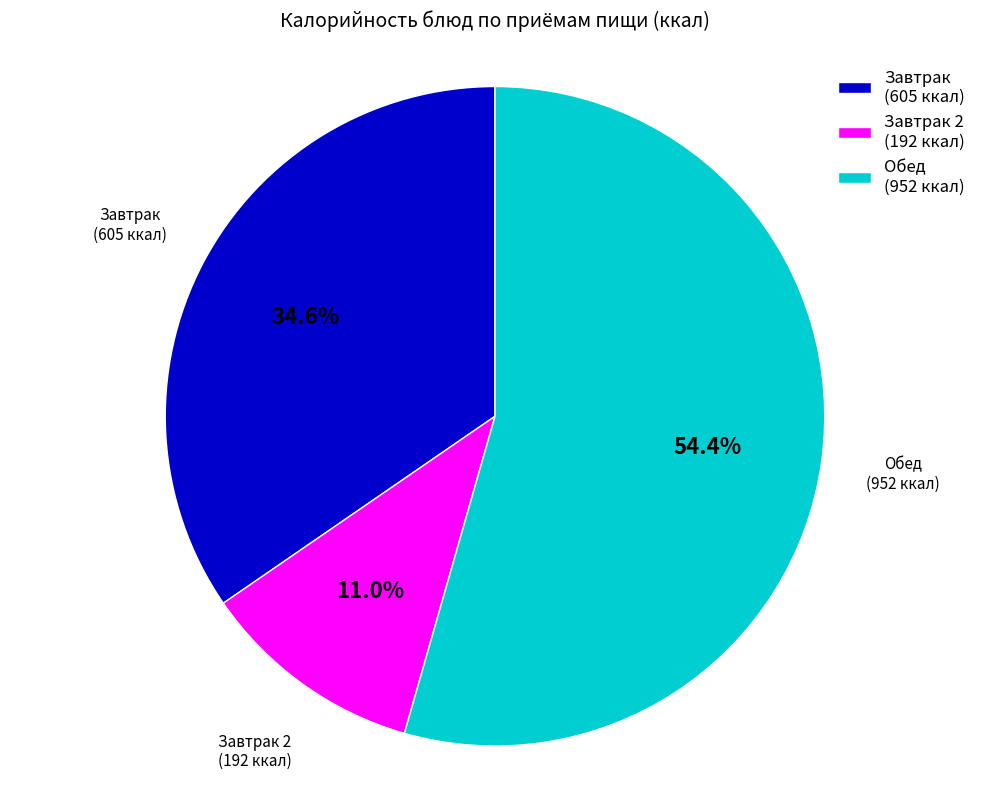

Is Завтрак 2 (192 ккал) the majority of the pie?

No